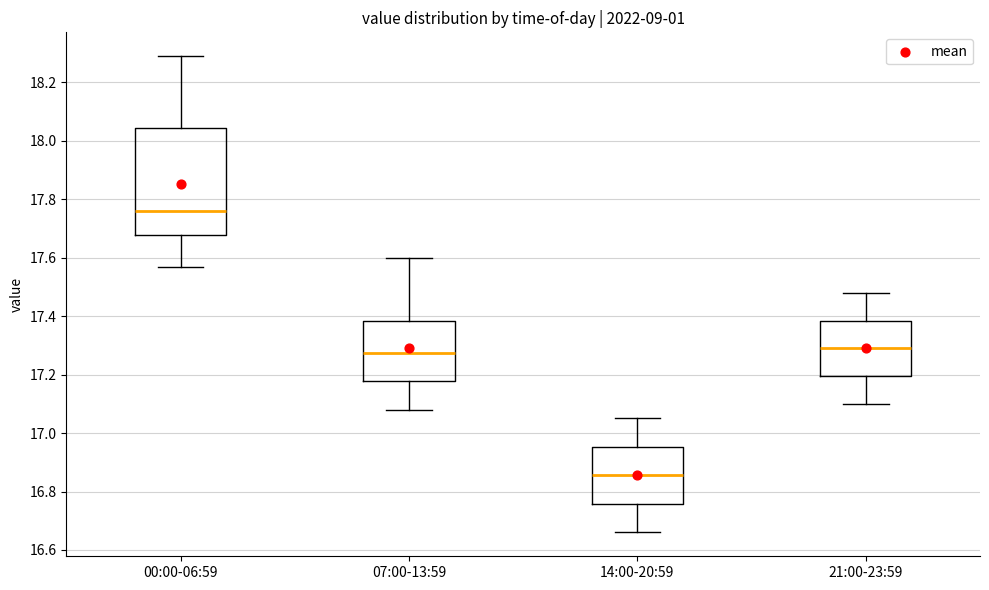

Comparing the boxes themselves (not the whiskers), which one is the tallest?

00:00-06:59